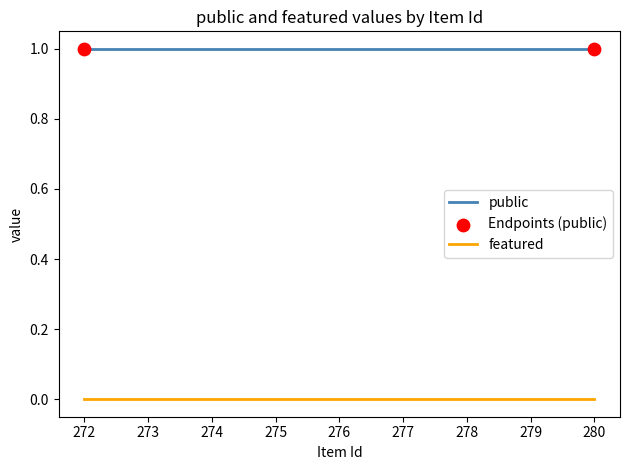

Is it true that featured equals 0 at 276?

True